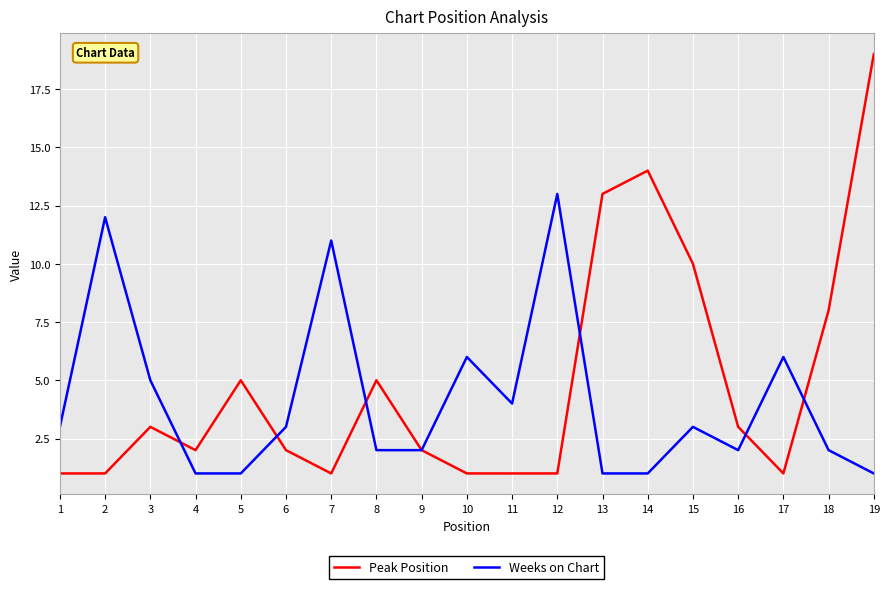

What is the difference between the highest and lowest values at 11?

3